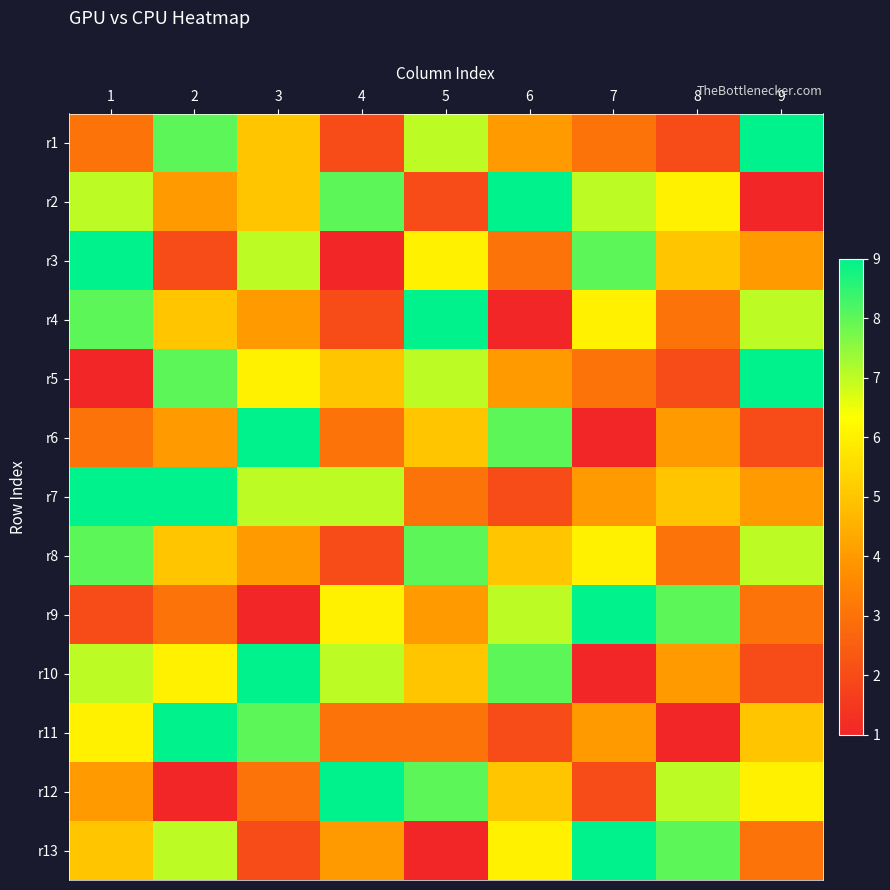

Rank the series by their maximum value, from lowest to highest.

r8, r1, r2, r3, r4, r5, r6, r7, r9, r10, r11, r12, r13